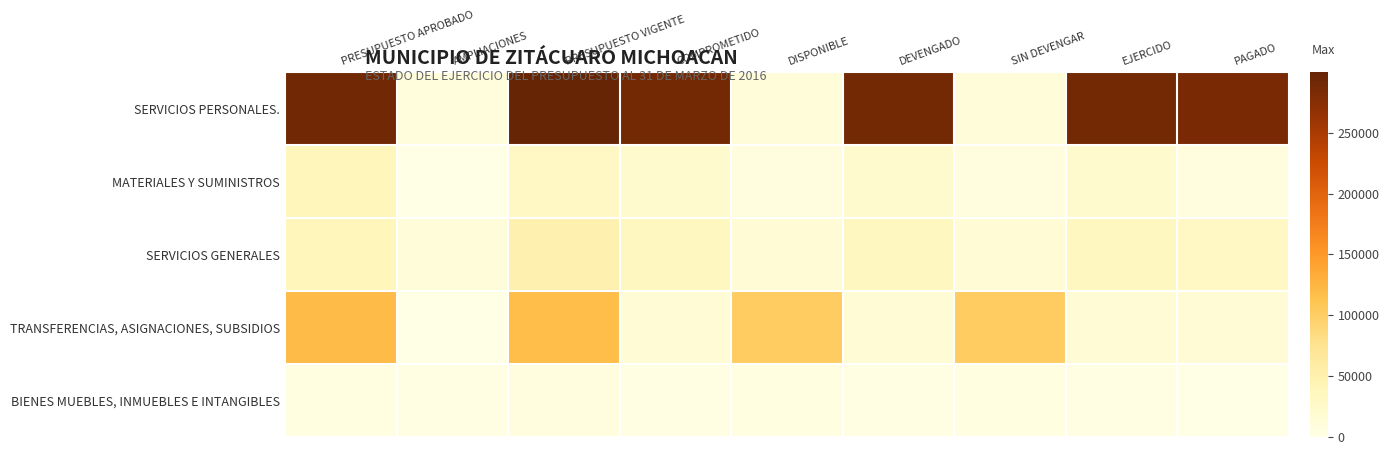

How many distinct data groups are displayed?

5